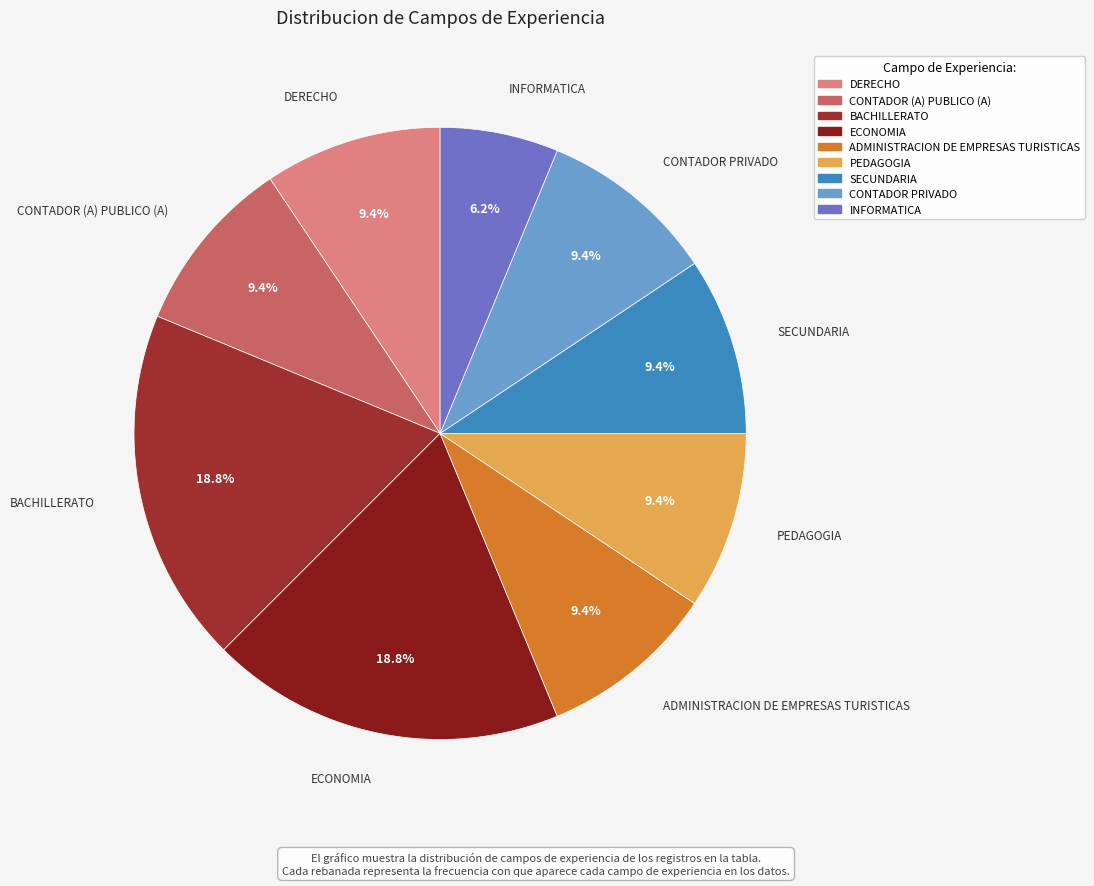

Is the sum of PEDAGOGIA and CONTADOR PRIVADO greater than half?

No